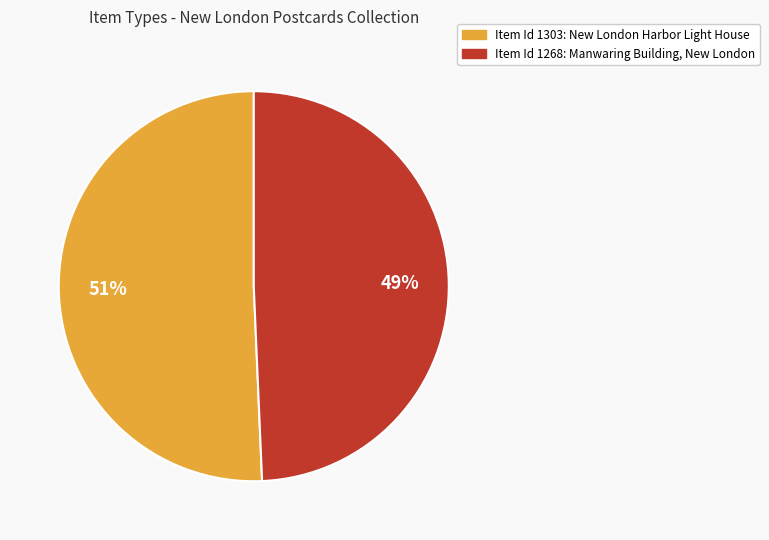

What percentage is the Item Id 1303: New London Harbor Light House slice, to the nearest percent?

51%